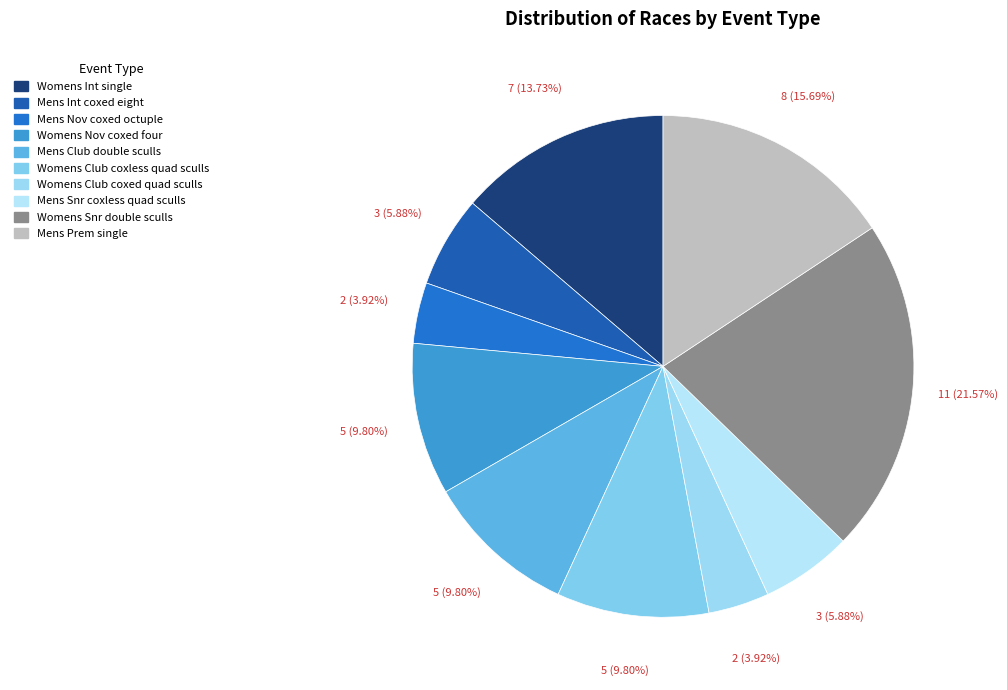

Is it true that Womens Club coxed quad sculls is 1% of the pie?

False